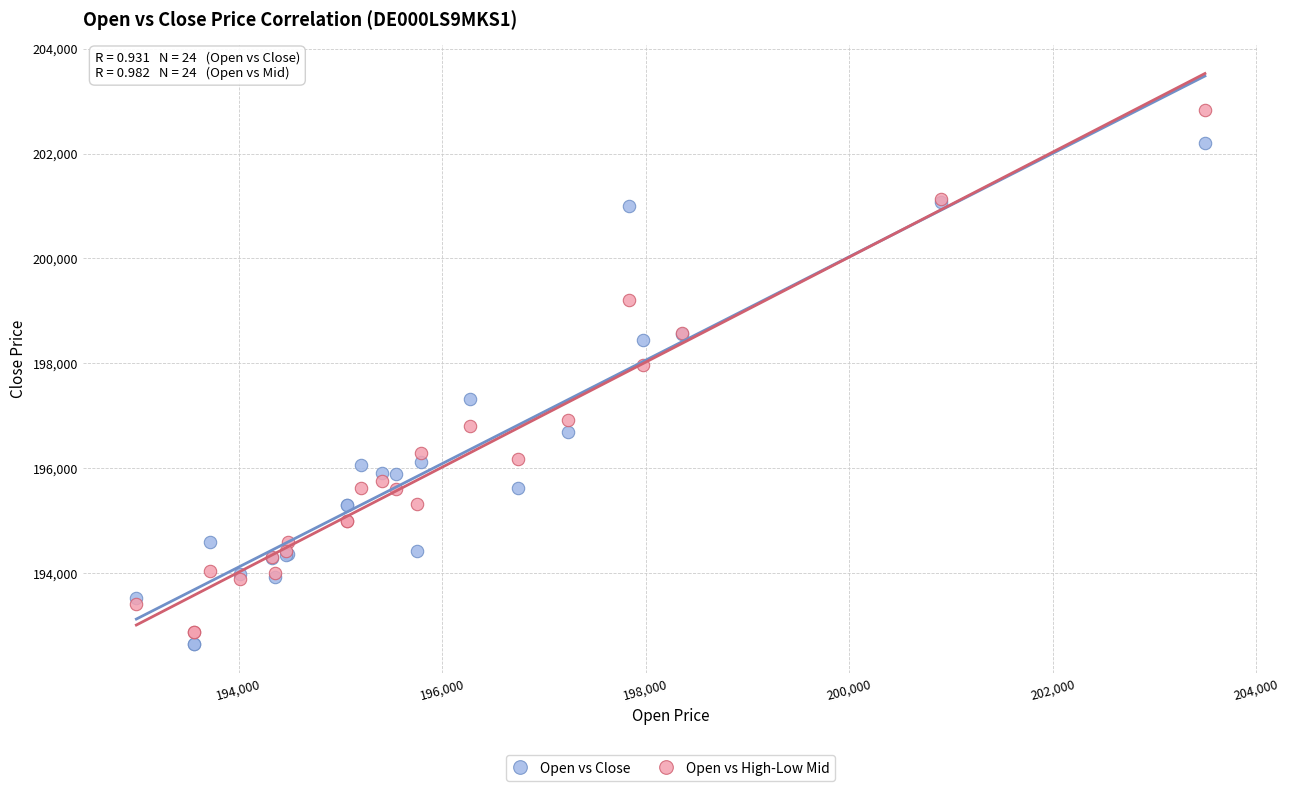

Which series has the widest spread of Y values?

Open vs High-Low Mid